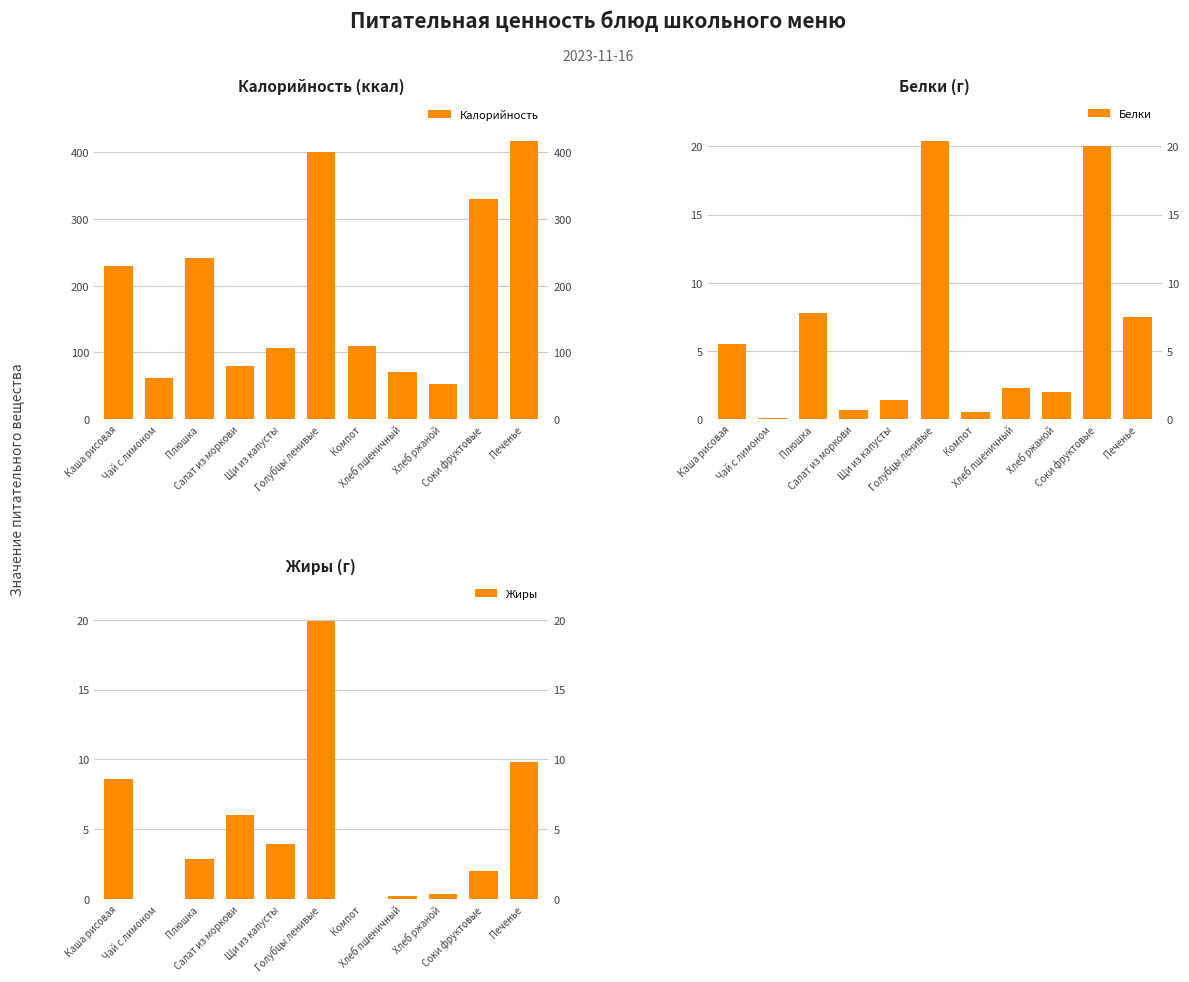

What is the maximum value shown in the chart?

417.0